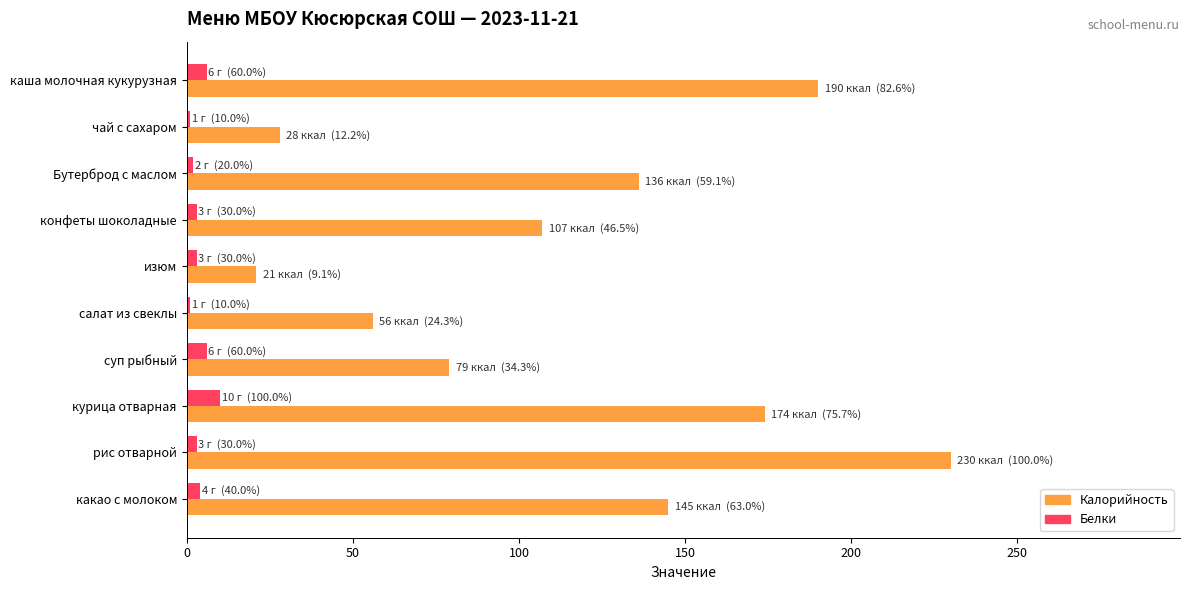

What is the lowest value of the Белки series?

1